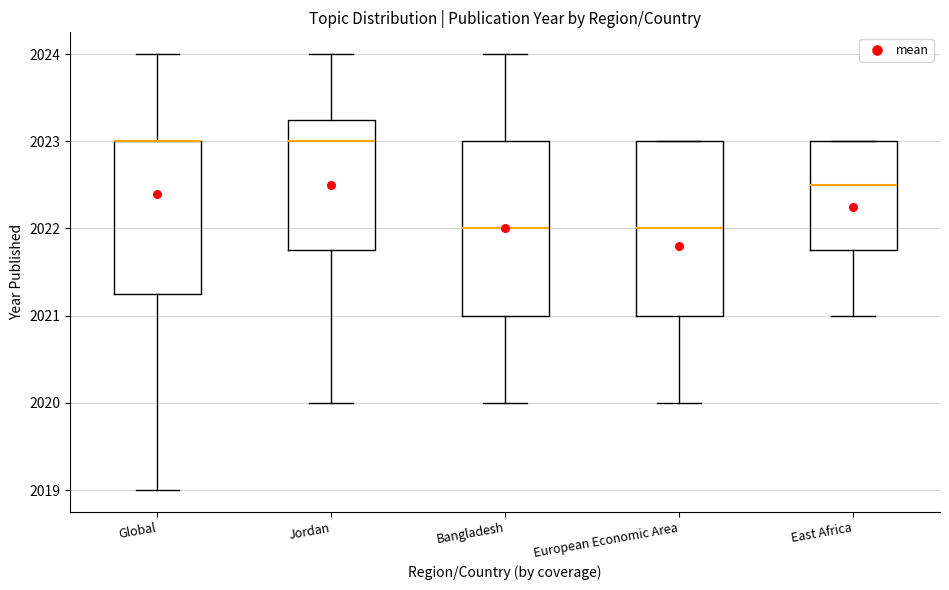

Where does the median line of the box for East Africa sit on the y-axis? The values are not printed on the chart, so give them approximately, as read against the axis.

2022.5